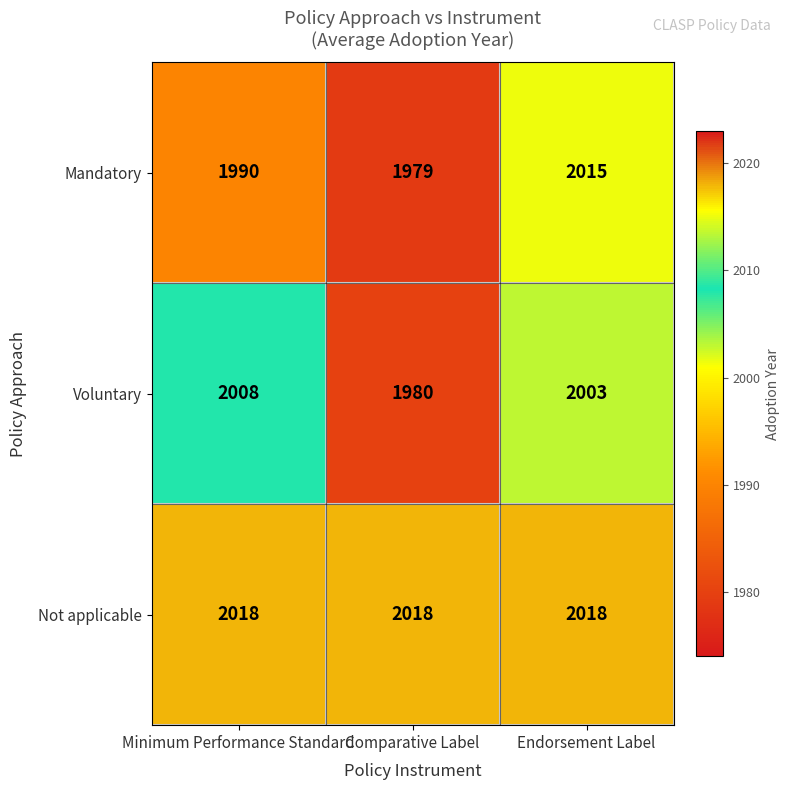

Count the number of data series in this chart.

3